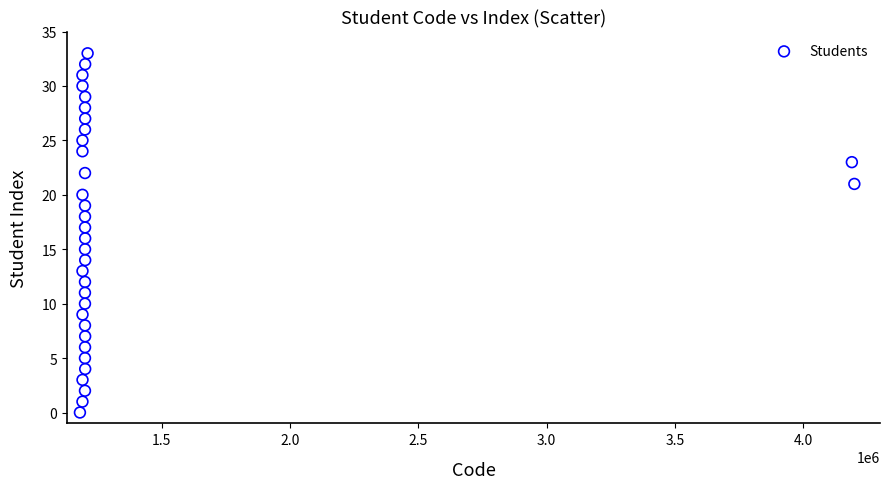

What is the range of Y values (max minus min)?

33